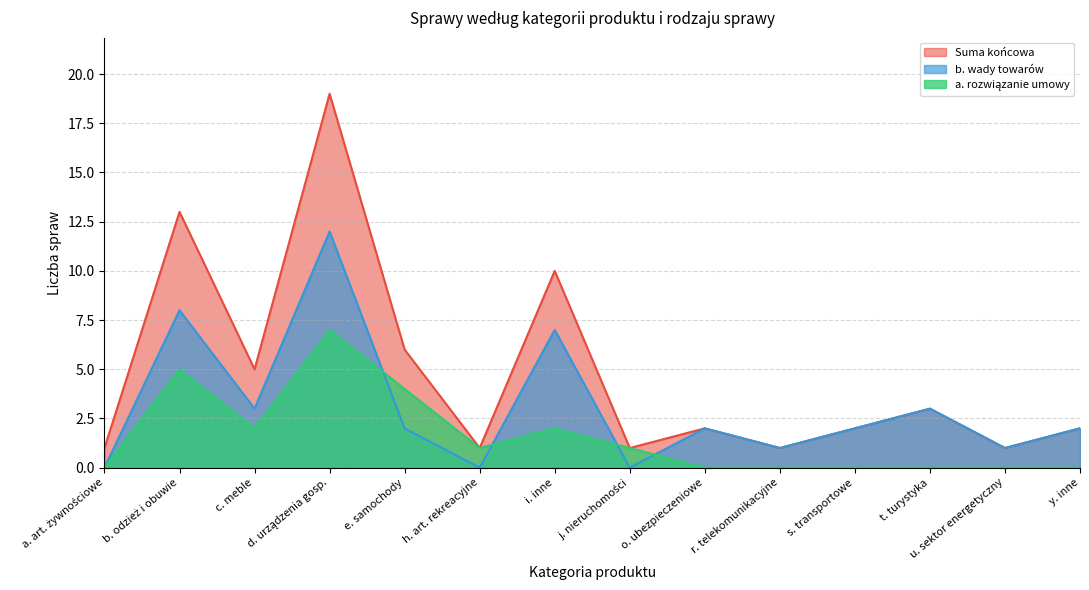

What is the sum of the b. wady towarów values at i. inne and o. ubezpieczeniowe?

9